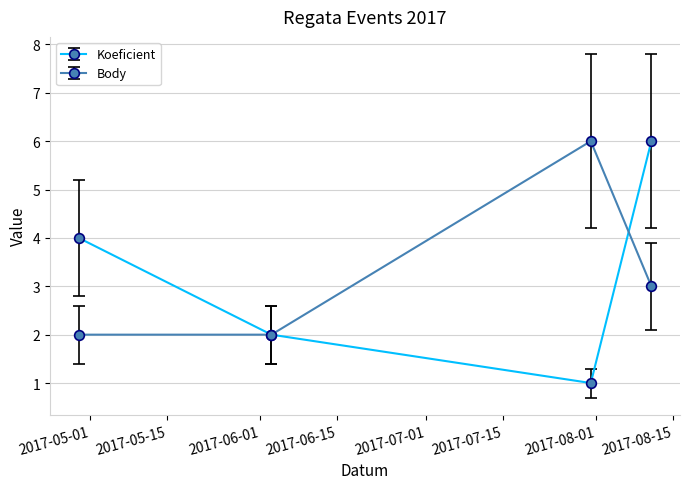

How many data points in Body are less than 3?

2